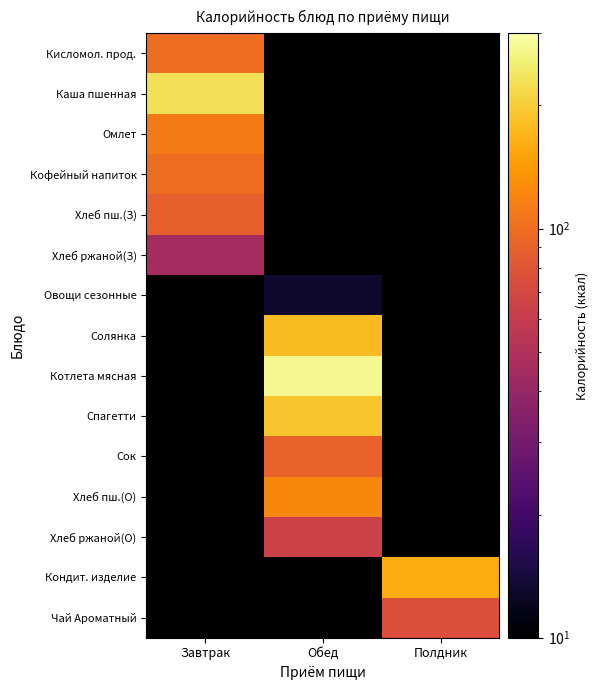

What is the greatest value displayed?

278.0